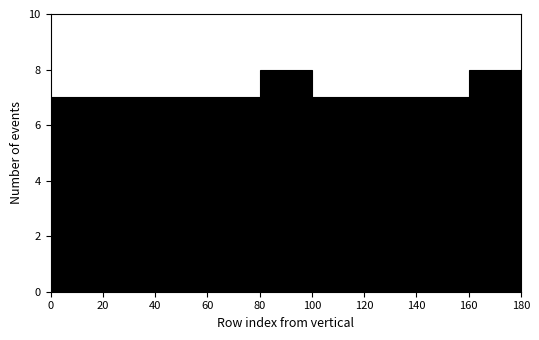

Reading left to right, transcribe this chart: for each bar, give the range it covers on the x-axis and its height. The values are not printed on the chart, so give them approximately, as read against the axis.

0 to 20: 7
20 to 40: 7
40 to 60: 7
60 to 80: 7
80 to 100: 8
100 to 120: 7
120 to 140: 7
140 to 160: 7
160 to 180: 8